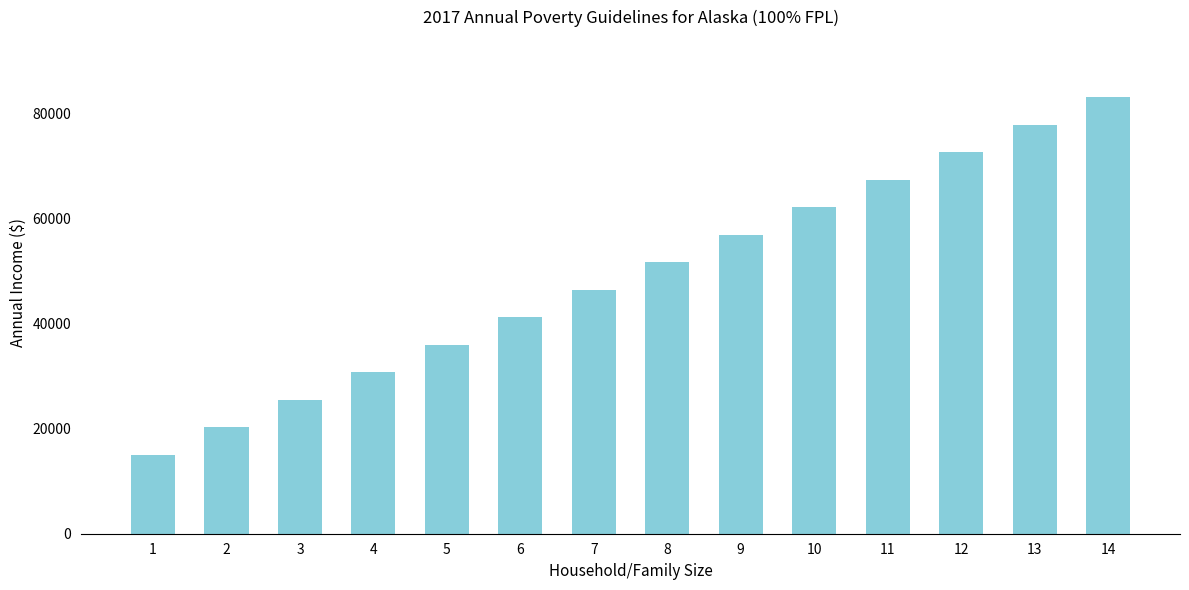

What is the difference between the maximum and minimum values?

67990